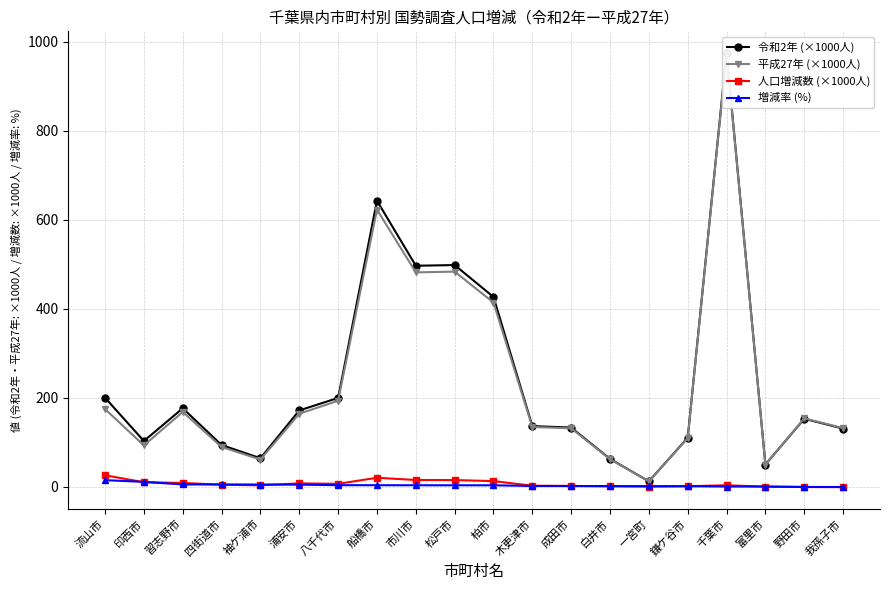

True or false: 人口増減数 (×1000人) and 平成27年 (×1000人) intersect in this chart.

False